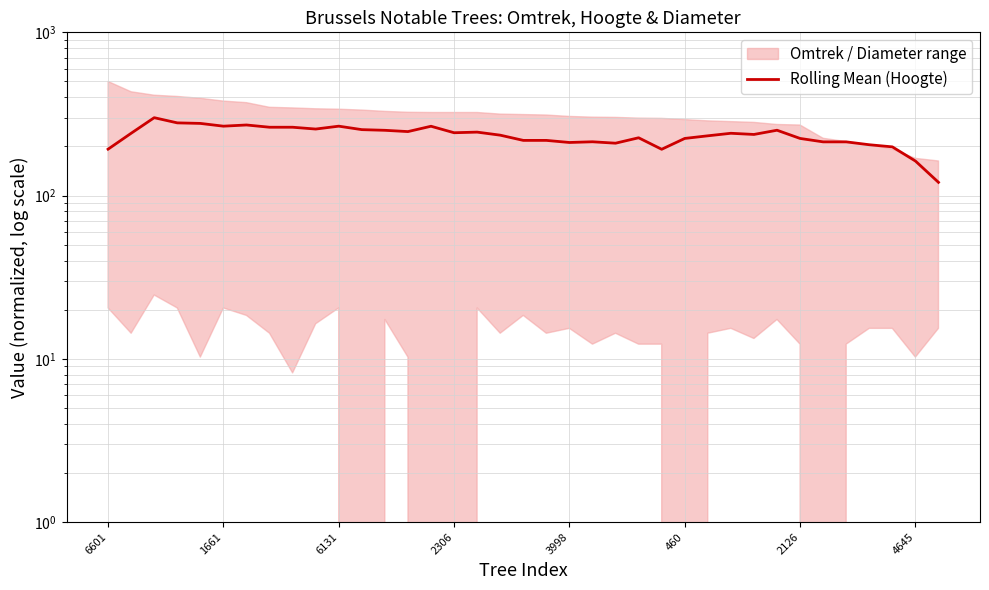

At which label does the data first exceed 236?

1661